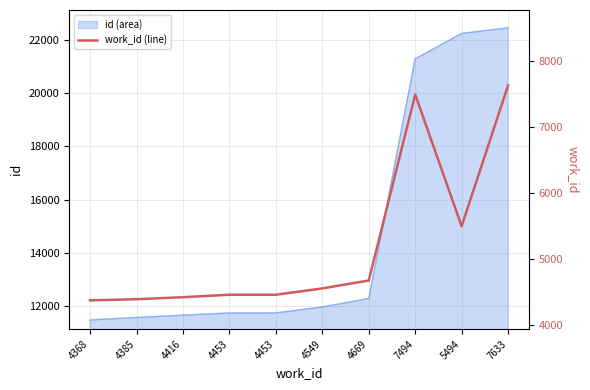

How many data points does each series have?

10